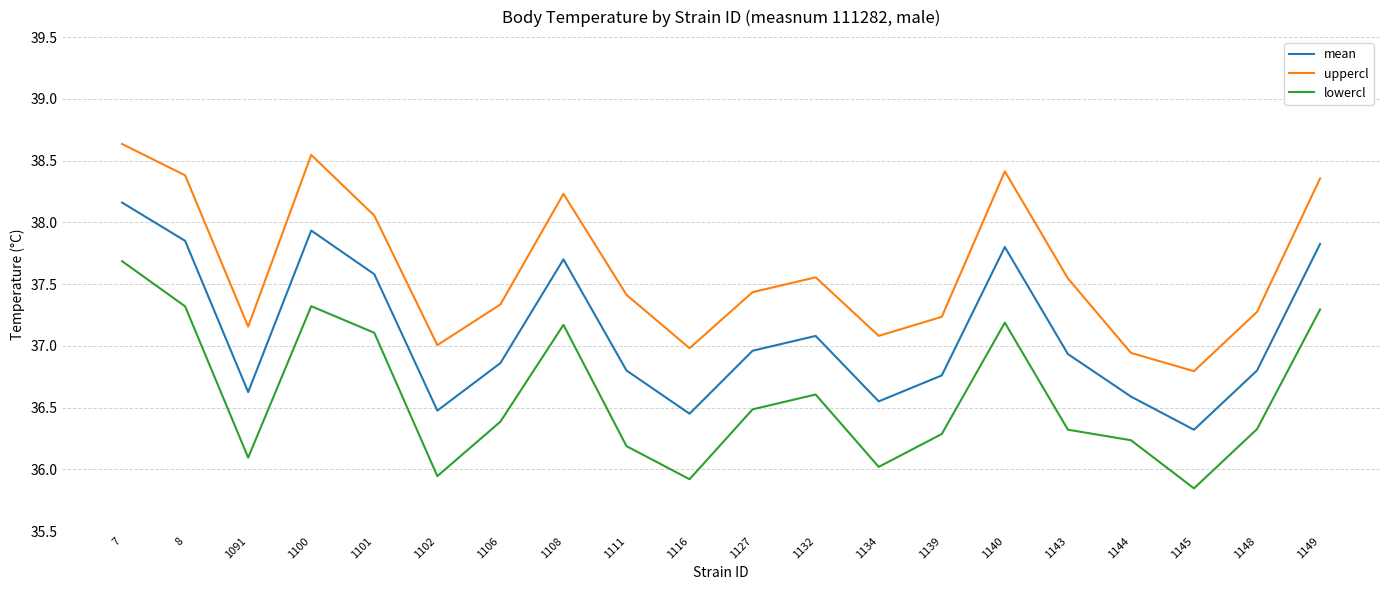

At 1144, list the series in order from largest to smallest.

uppercl, mean, lowercl